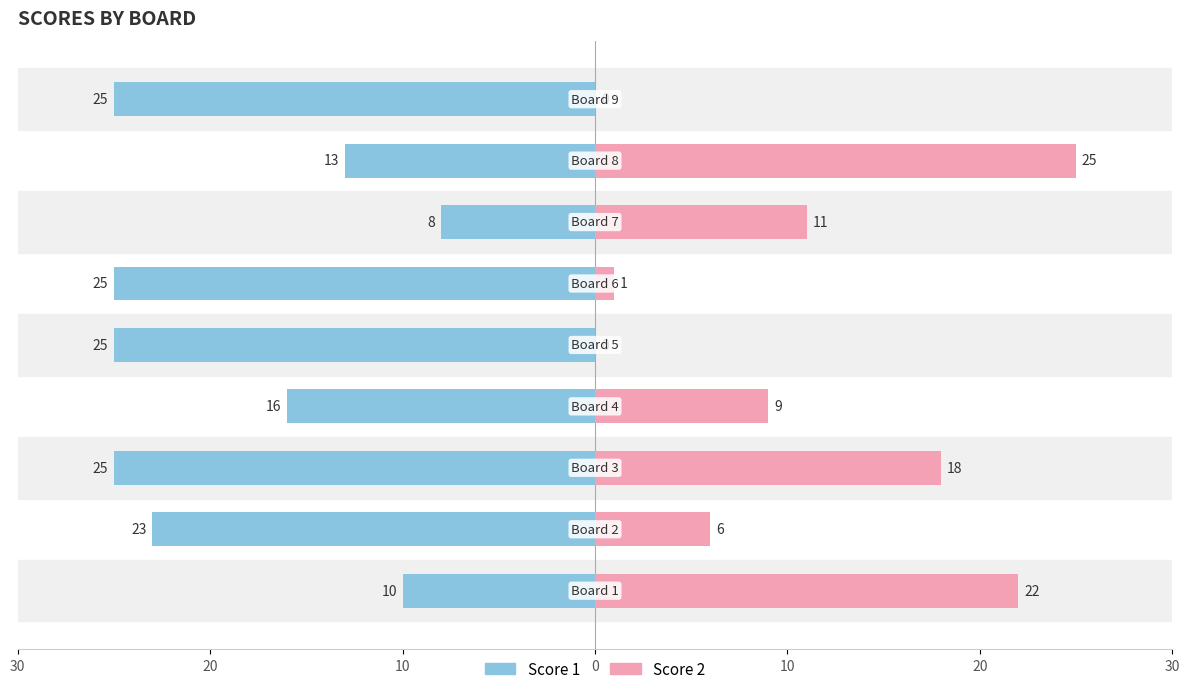

What is the maximum value for Score 2?

25